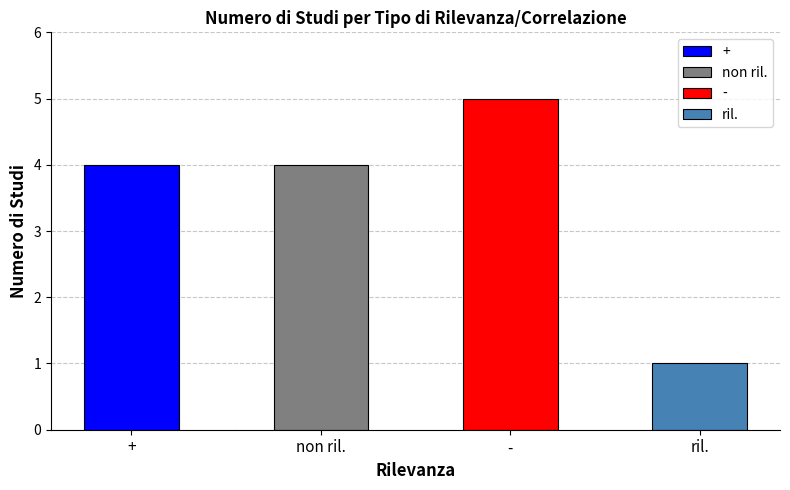

Are the bars horizontal?

No